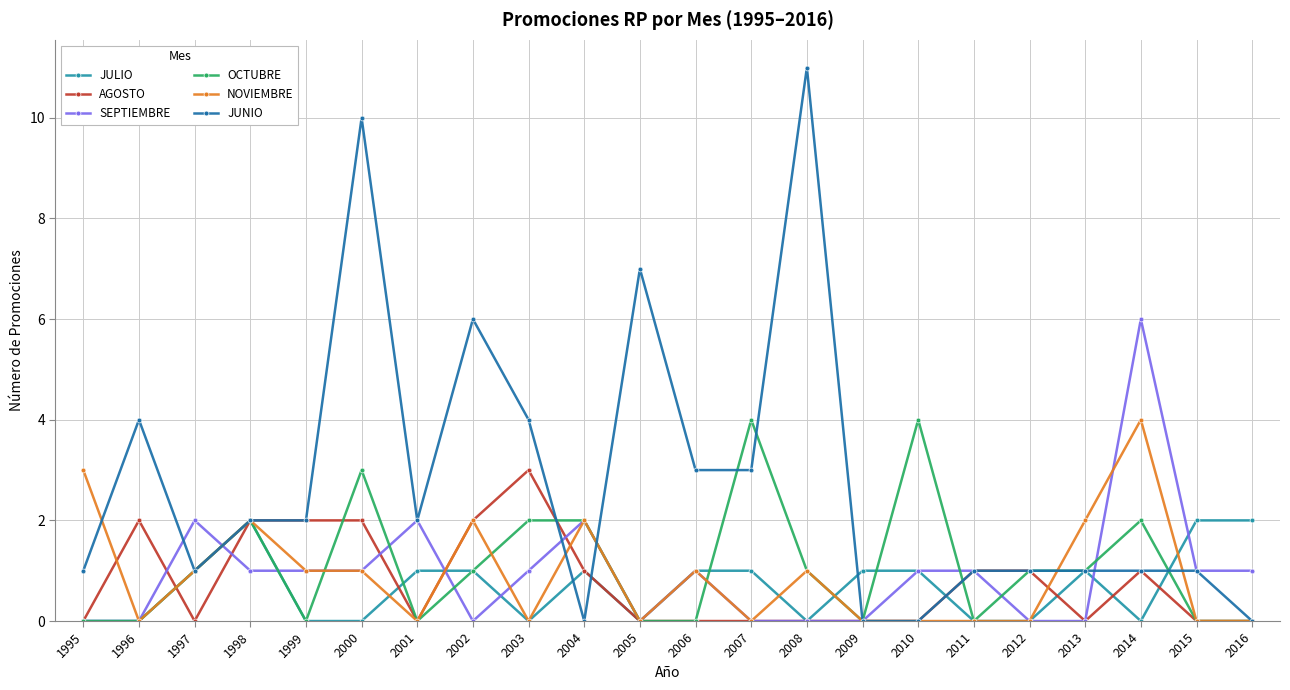

After their last crossing, which series has the higher values: JULIO or NOVIEMBRE?

JULIO